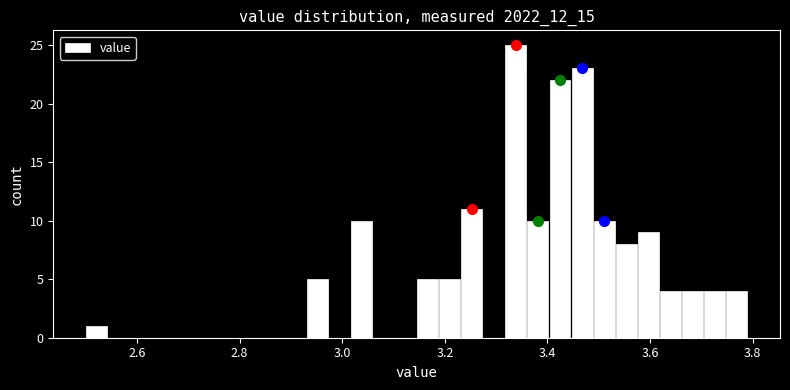

Read against the x-axis, roughly where is the centre of the tallest bar?

3.34